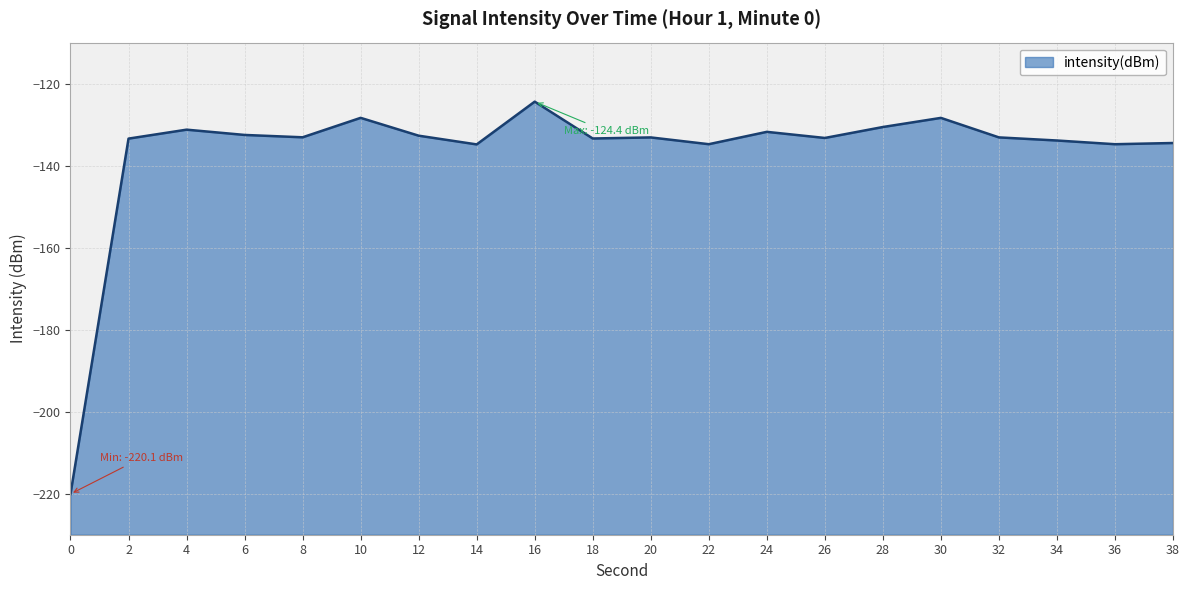

What is the smallest value displayed?

-220.1